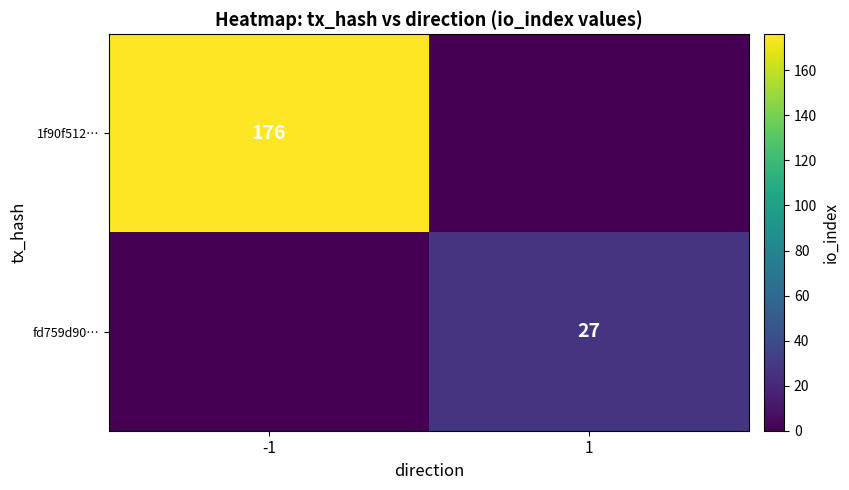

Is the value of fd759d90… at 1 greater than the value of 1f90f512… at -1?

No